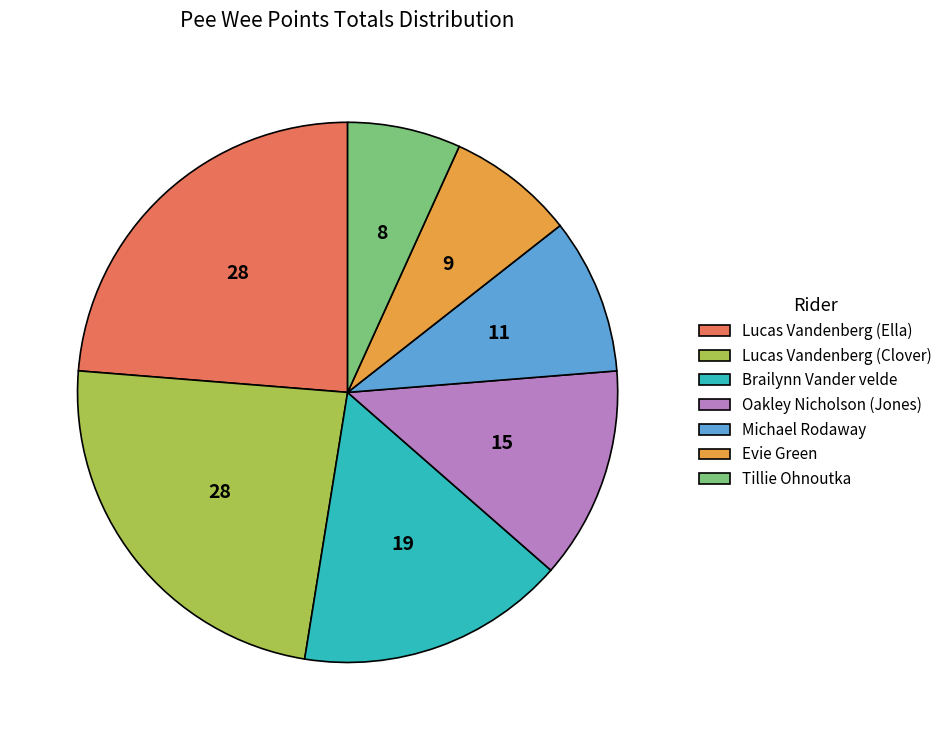

Approximately how many times larger is the value at Evie Green compared to Tillie Ohnoutka?

1.1